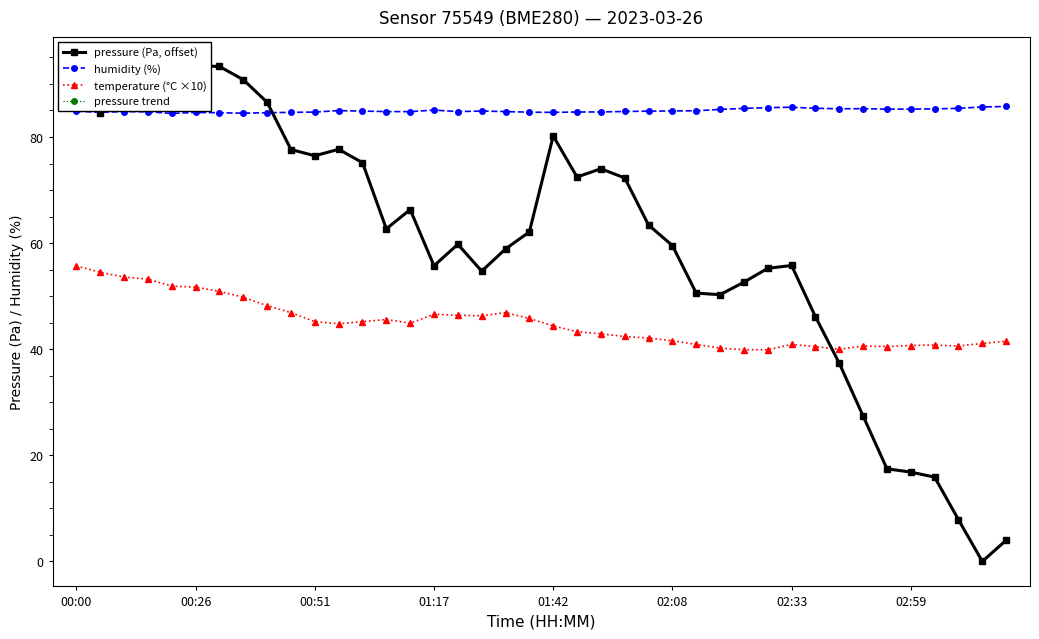

What is the maximum value shown in the chart?

94.2